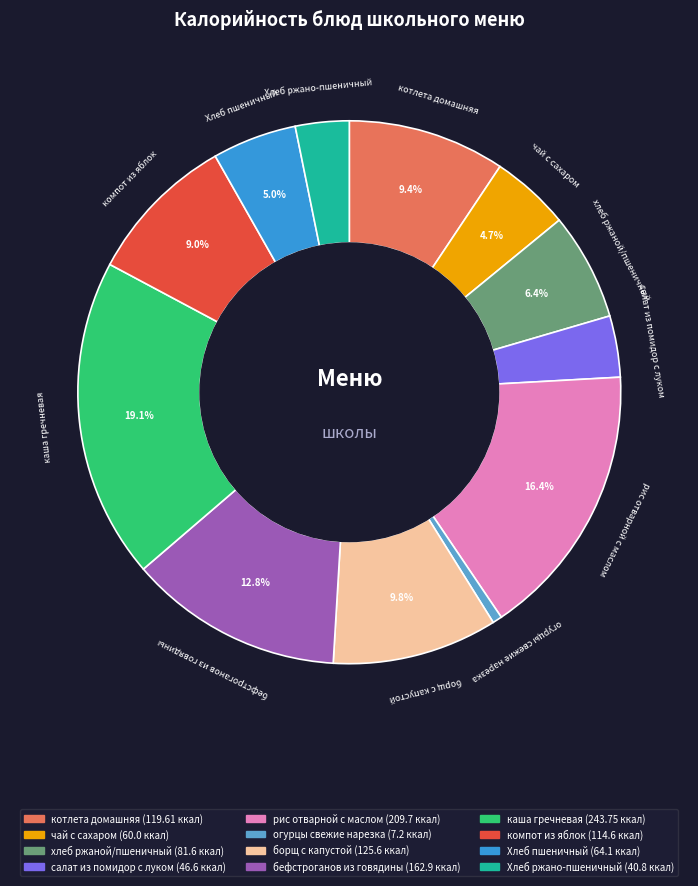

Count the number of slices in the pie.

12